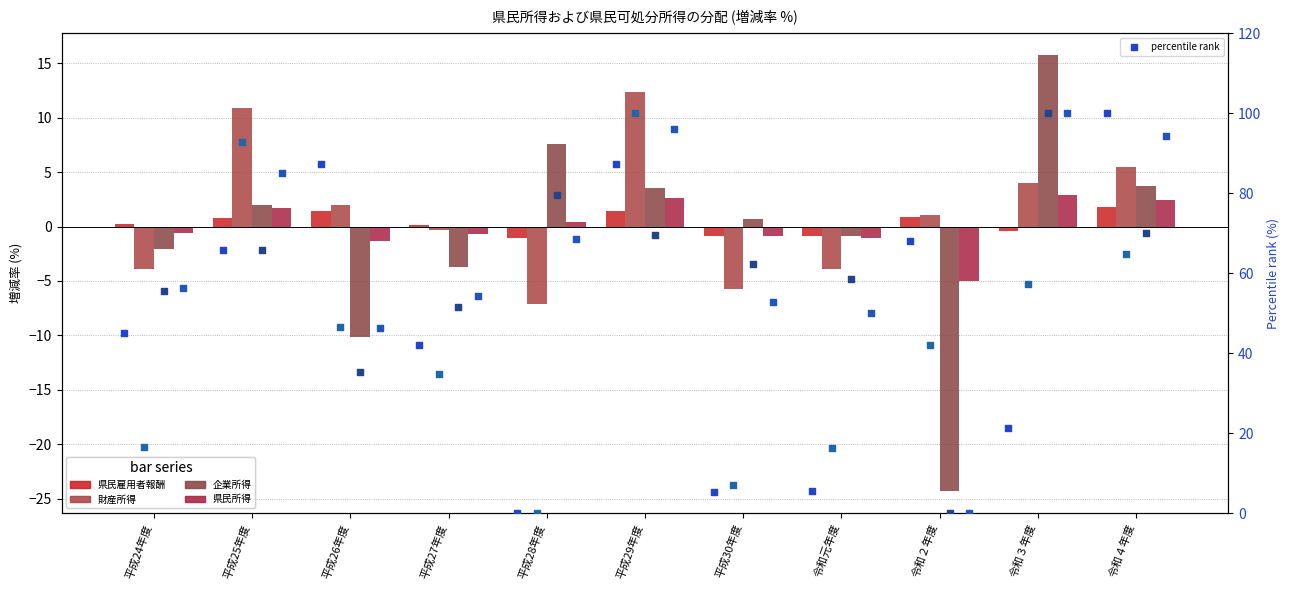

What are all the series names shown in the legend?

県民雇用者報酬, 財産所得, 企業所得, 県民所得